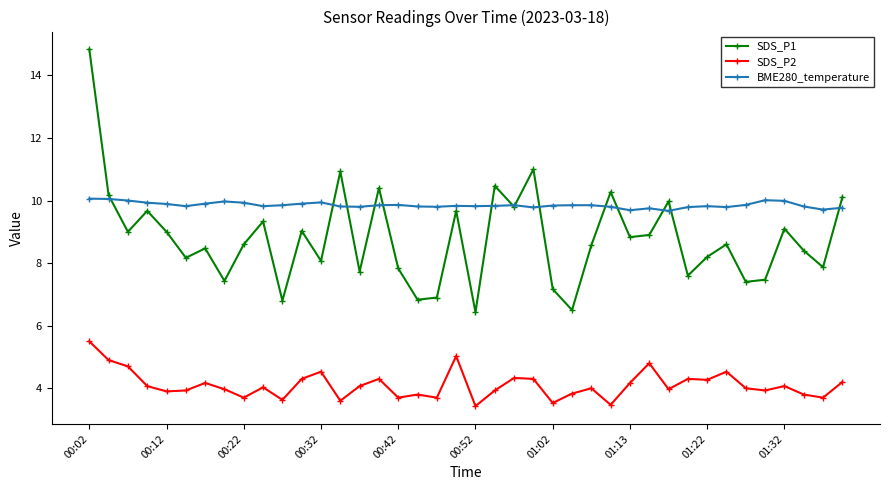

At how many categories does at least one series exceed 14?

1